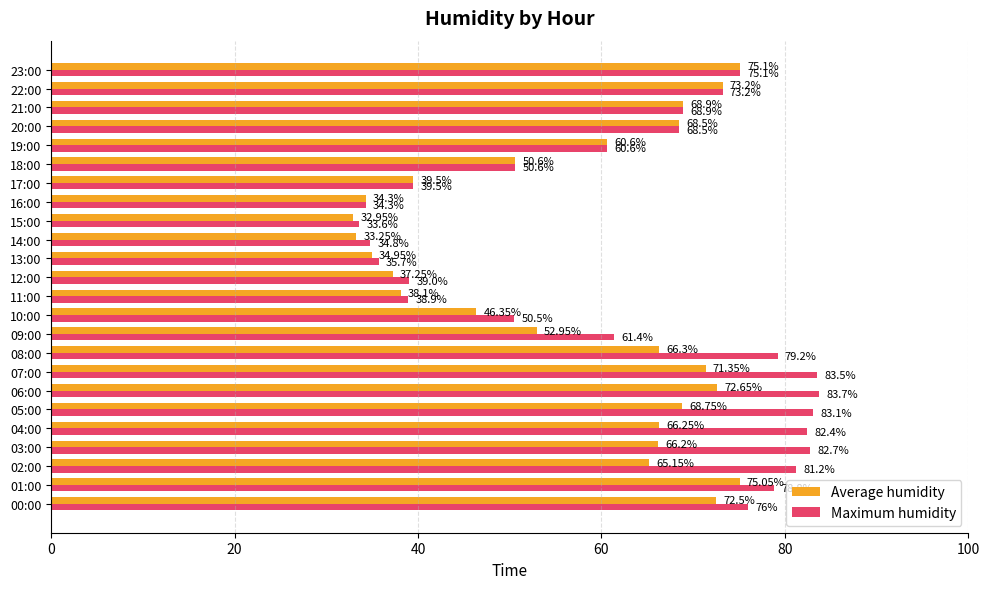

At which label does Maximum humidity reach its minimum?

15:00